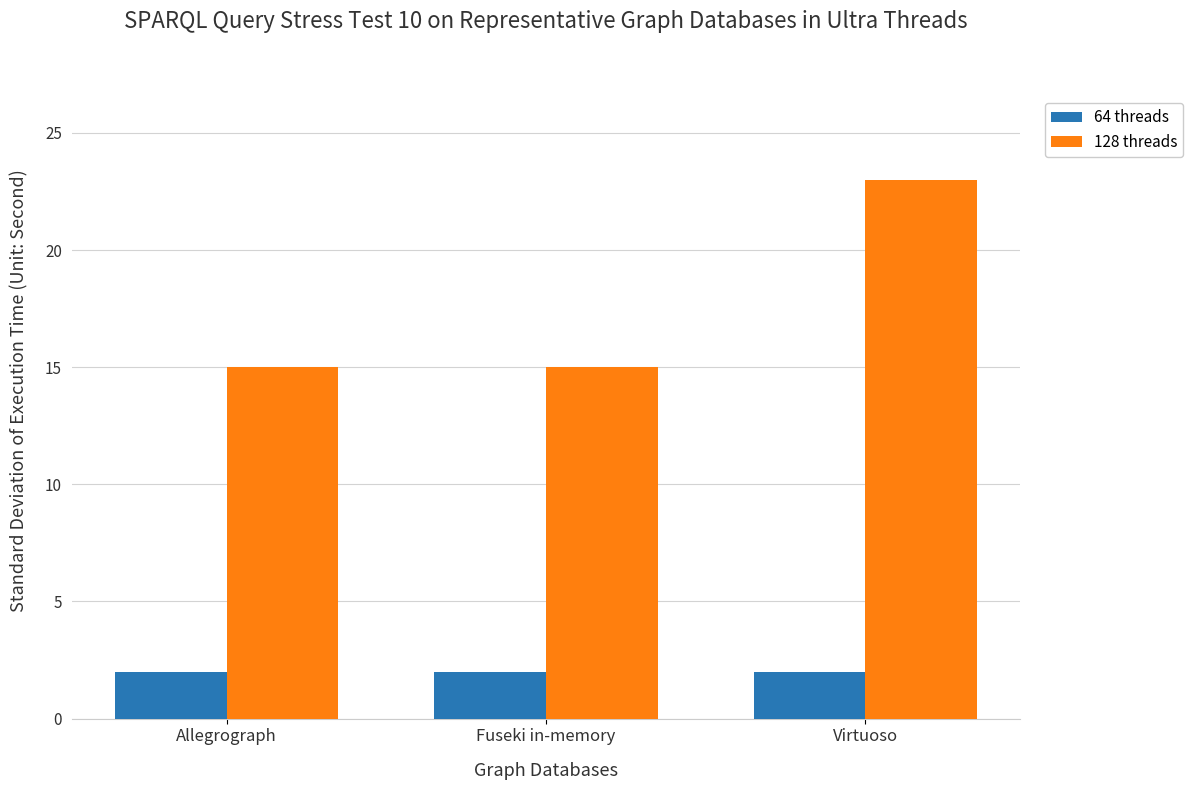

The 64 threads series shows 2 at Allegrograph. True or false?

True